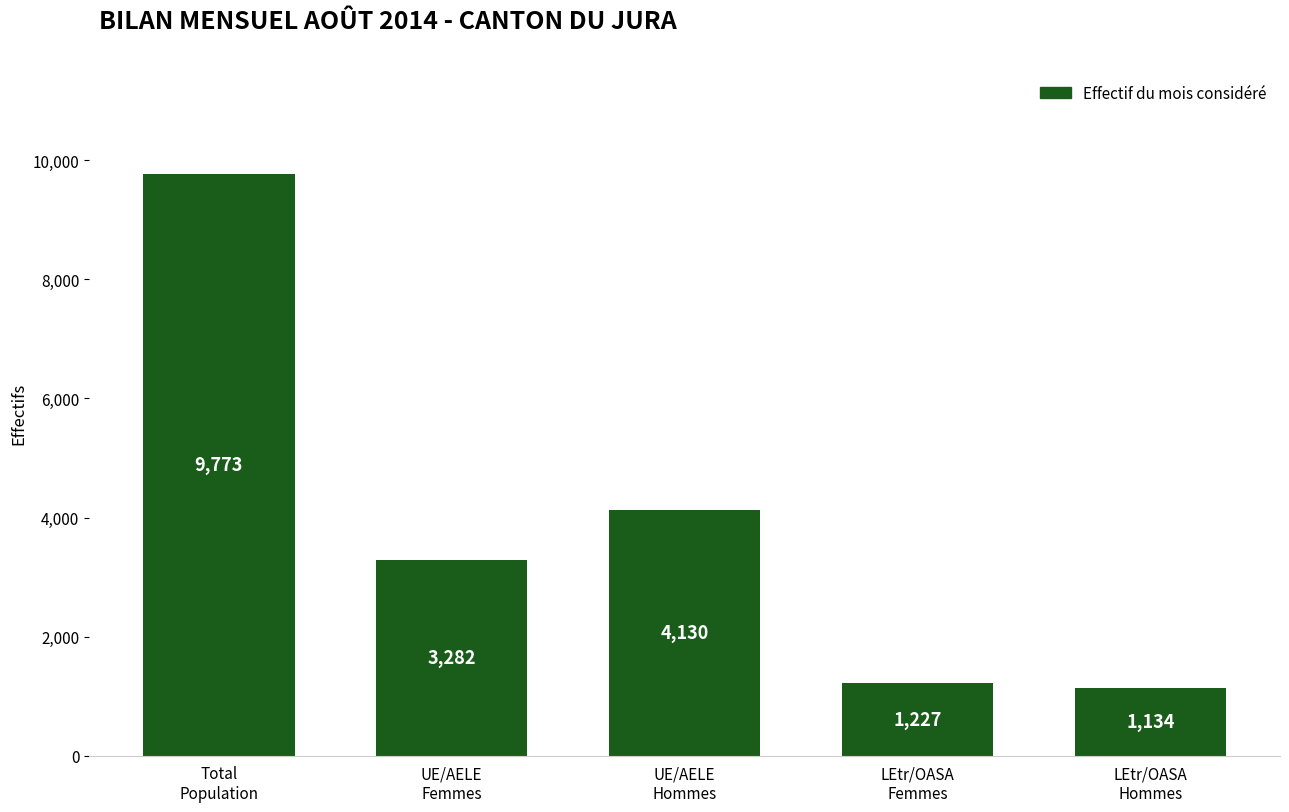

Reading right to left, list all the values displayed in this chart.

1134	1227	4130	3282	9773